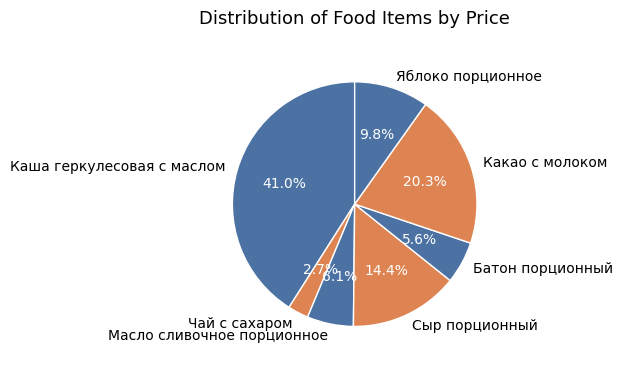

To the nearest percent, what is the average slice percentage?

14%